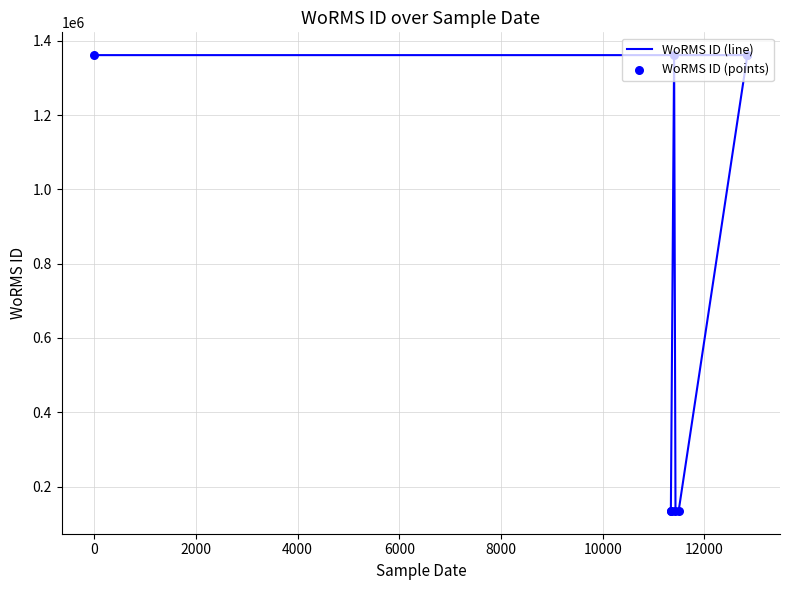

At how many categories does at least one series exceed 1212386?

4